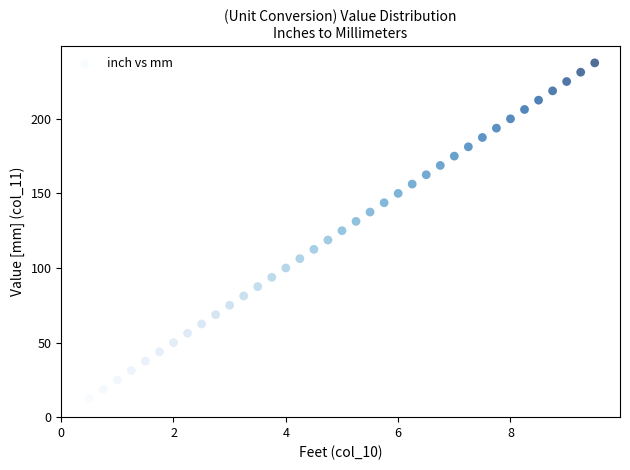

What is the range of X values (max minus min)?

9.0